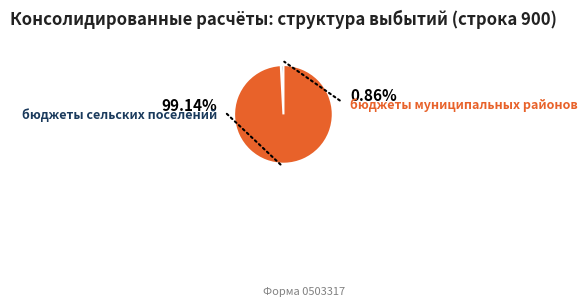

To the nearest percent, what portion does бюджеты сельских поселений represent?

99%